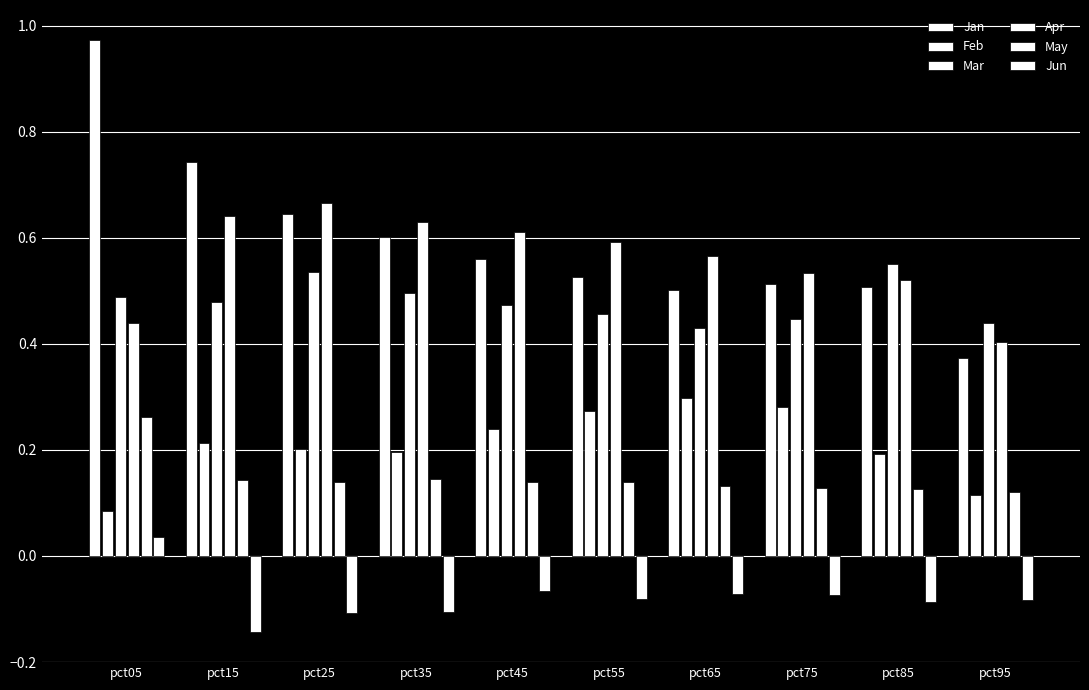

Are the bars horizontal?

No